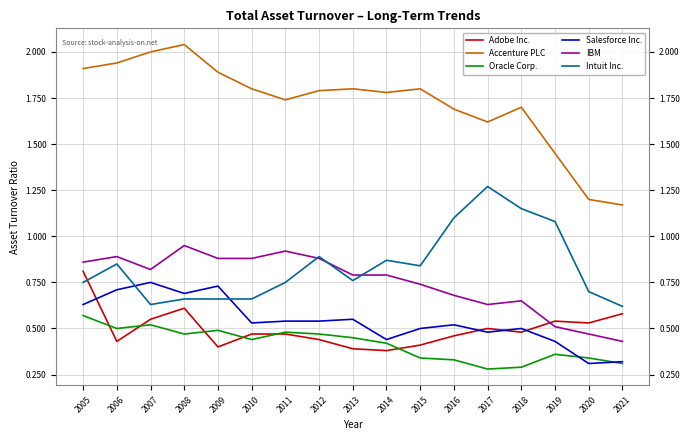

Is it true that Accenture PLC equals 2.6 at 2005?

False